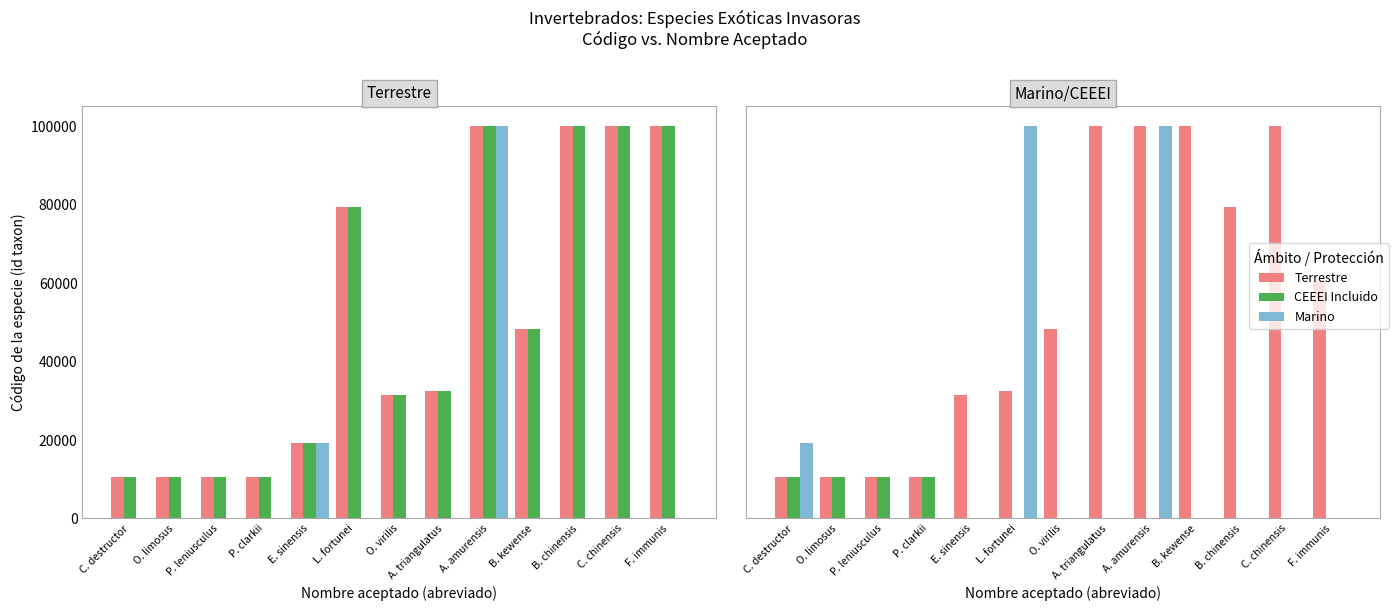

At how many categories does at least one series exceed 30330?

9